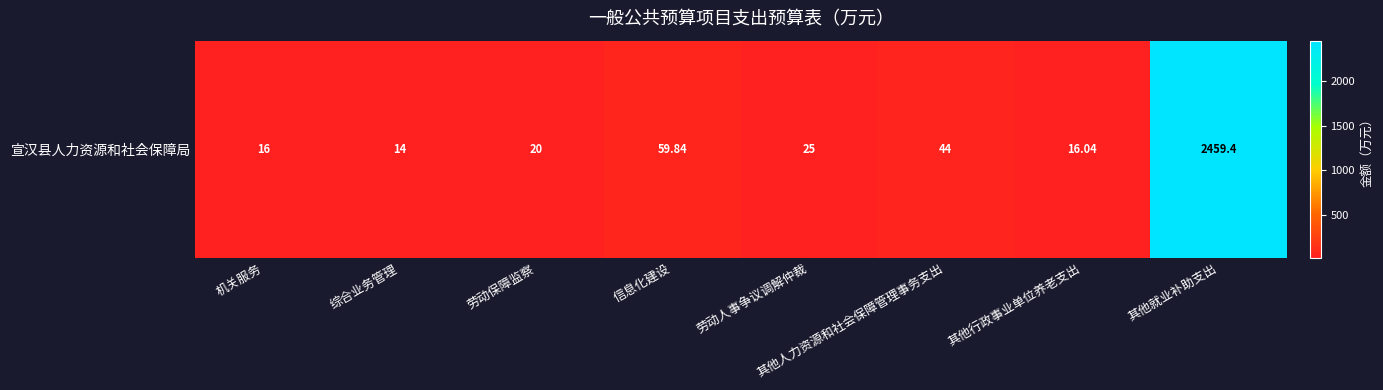

What is the average value?

331.8